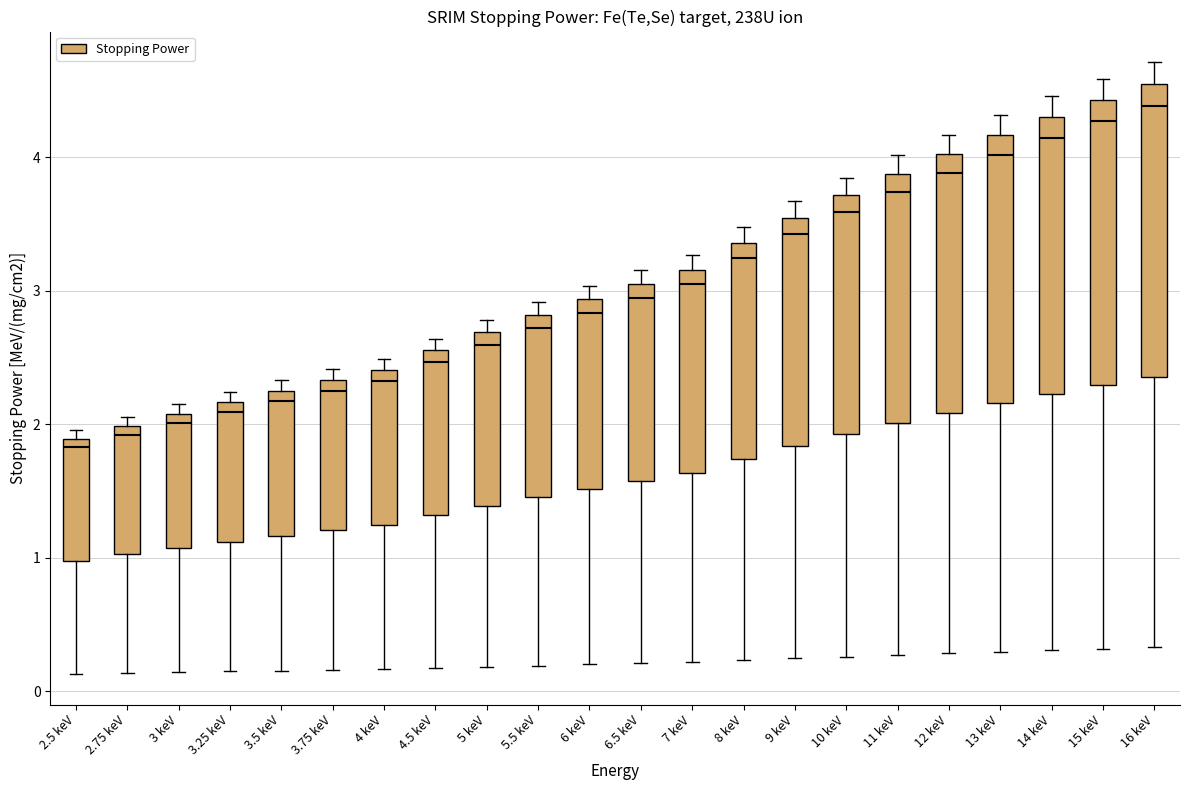

Which box has the highest median line?

16 keV